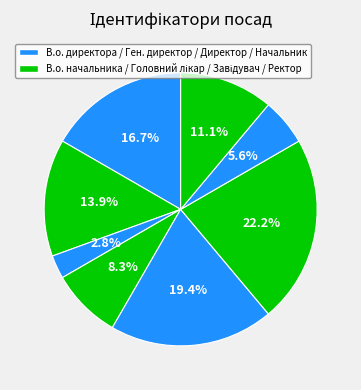

Is there a majority slice in this chart?

No